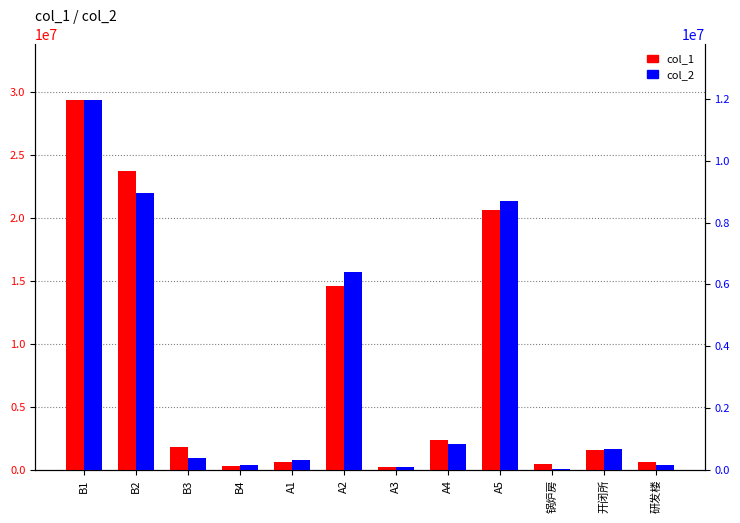

Are the bars grouped side by side (vs. stacked)?

Yes